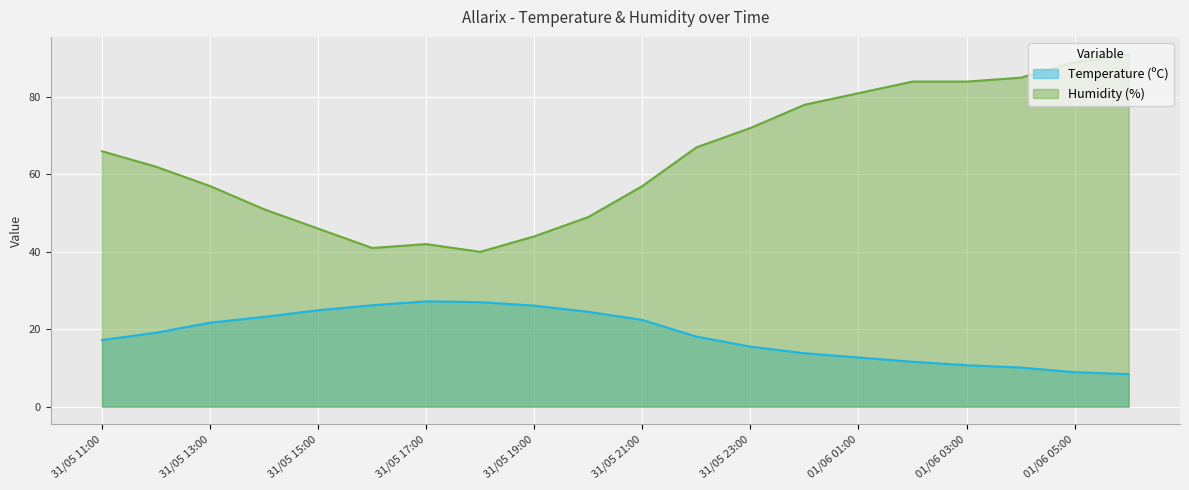

How many interior local peaks does the Humidity (%) series have?

1